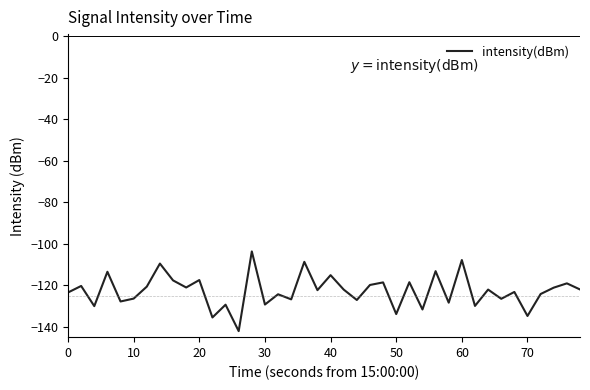

What is the difference between the maximum and minimum values?

38.4